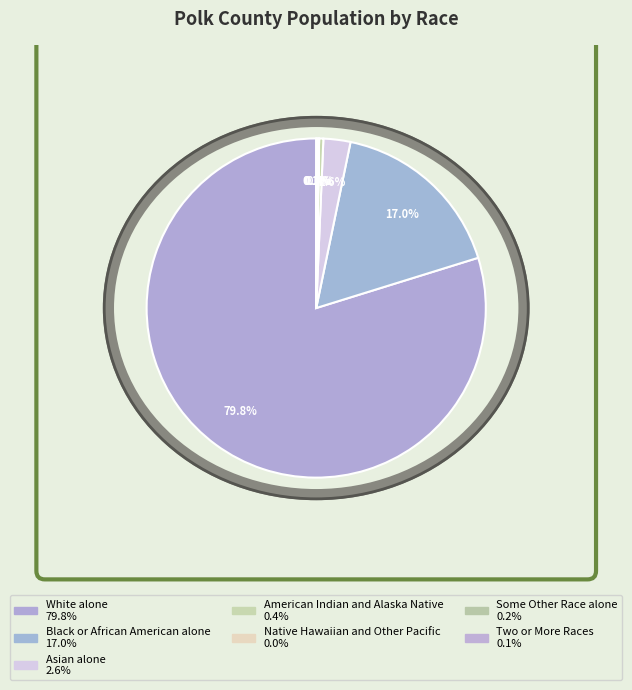

Does any single category account for the majority?

Yes